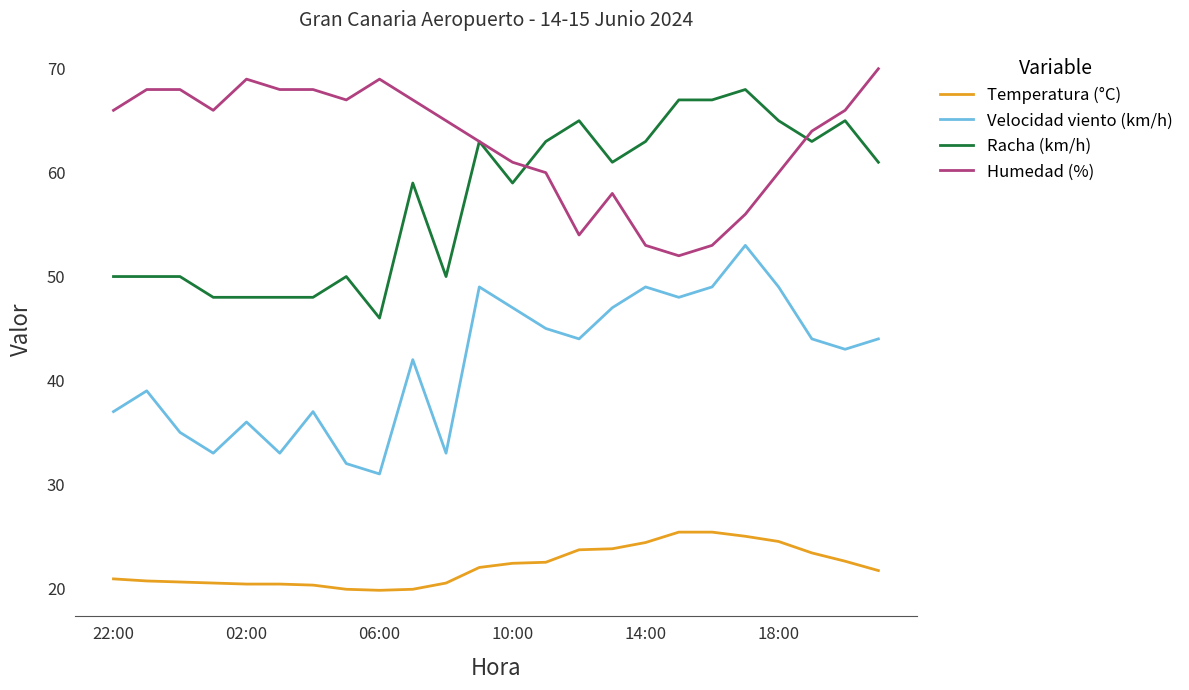

Which series has the largest total across all categories?

Humedad (%)